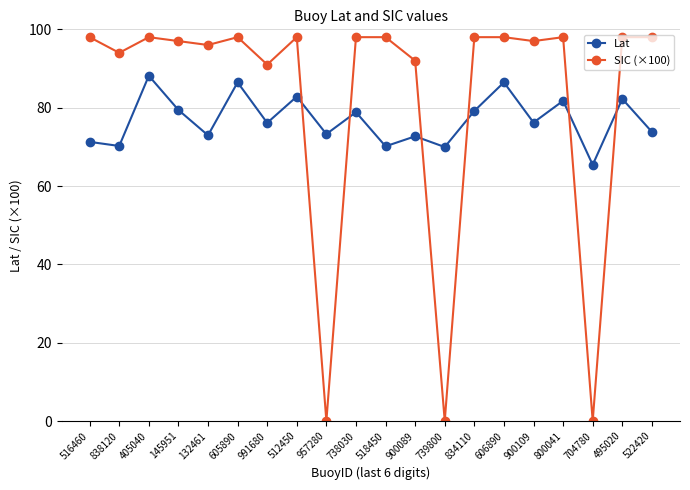

Does the chart display data point markers on the line(s)?

Yes